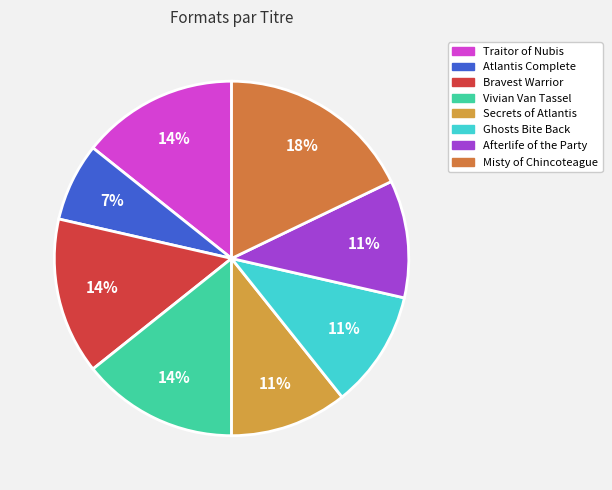

To the nearest percent, what is the difference between the largest and smallest slice percentages?

11%